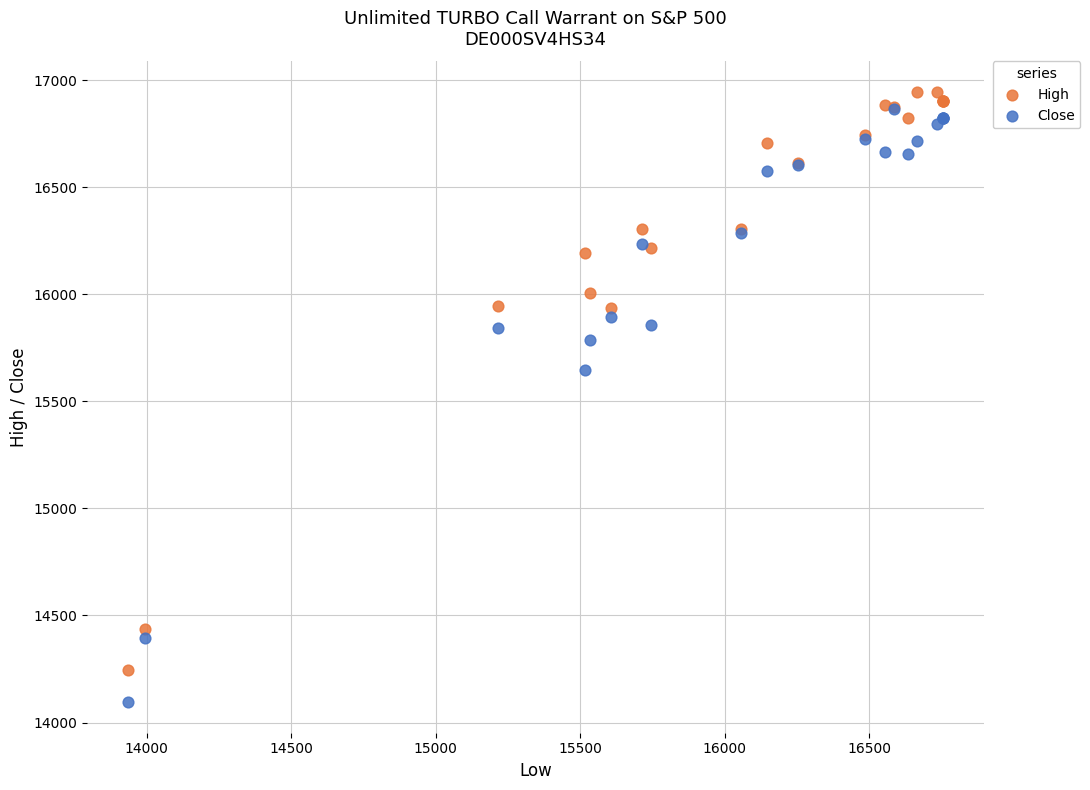

In the High series, what Y value is closest to 15595?

15935